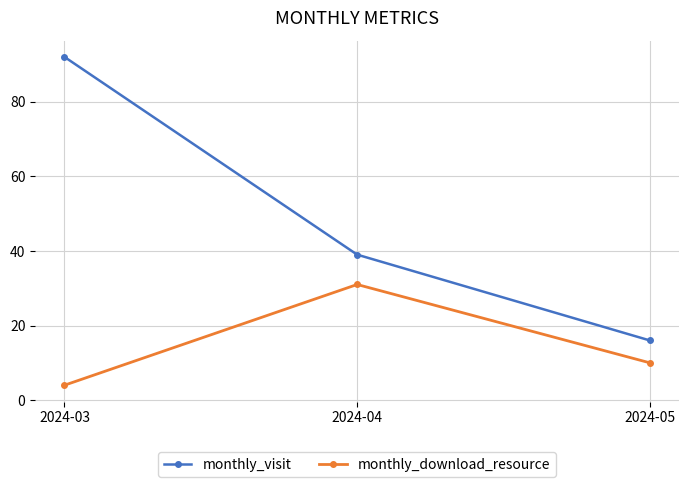

At 2024-04, list the series in order from largest to smallest.

monthly_visit, monthly_download_resource